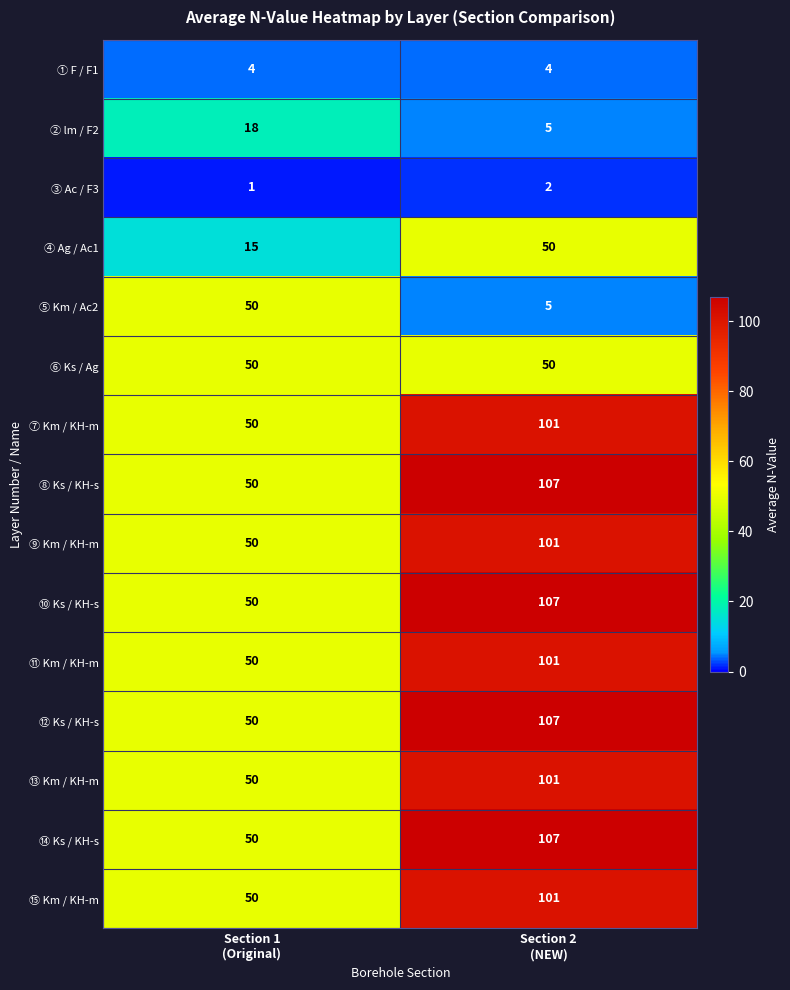

Reading left to right, list all the values displayed in this chart.

① F / F1: 4	4
② lm / F2: 18	5
③ Ac / F3: 1	2
④ Ag / Ac1: 15	50
⑤ Km / Ac2: 50	5
⑥ Ks / Ag: 50	50
⑦ Km / KH-m: 50	101
⑧ Ks / KH-s: 50	107
⑨ Km / KH-m: 50	101
⑩ Ks / KH-s: 50	107
⑪ Km / KH-m: 50	101
⑫ Ks / KH-s: 50	107
⑬ Km / KH-m: 50	101
⑭ Ks / KH-s: 50	107
⑮ Km / KH-m: 50	101